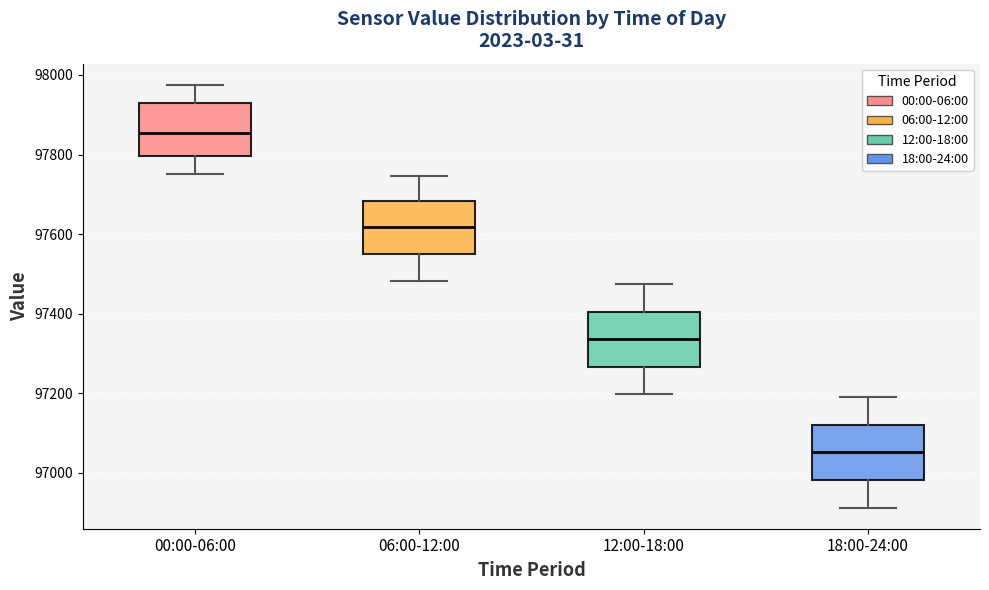

Reading left to right, read every box against the y-axis: the position of its median line, the range the box covers, and the ends of its whiskers. The values are not printed on the chart, so give them approximately, as read against the axis.

00:00-06:00: median 97860, box 97800 to 97920, whiskers 97760 to 97980
06:00-12:00: median 97620, box 97560 to 97680, whiskers 97480 to 97740
12:00-18:00: median 97340, box 97260 to 97400, whiskers 97200 to 97480
18:00-24:00: median 97060, box 96980 to 97120, whiskers 96920 to 97180